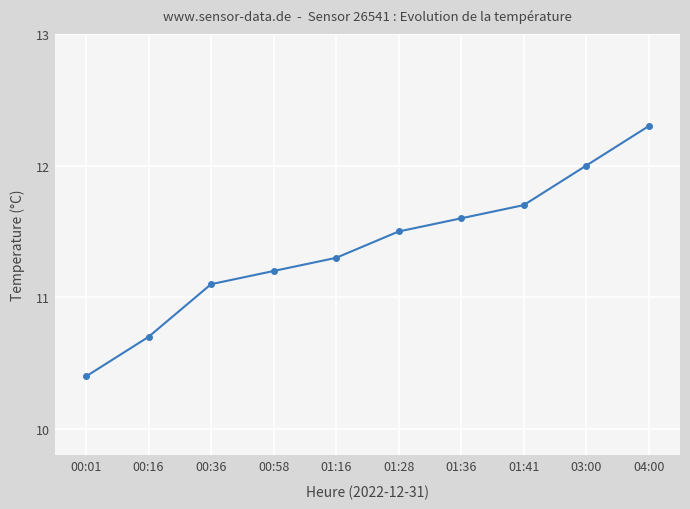

List the labels in order of value, largest first.

04:00, 03:00, 01:41, 01:36, 01:28, 01:16, 00:58, 00:36, 00:16, 00:01